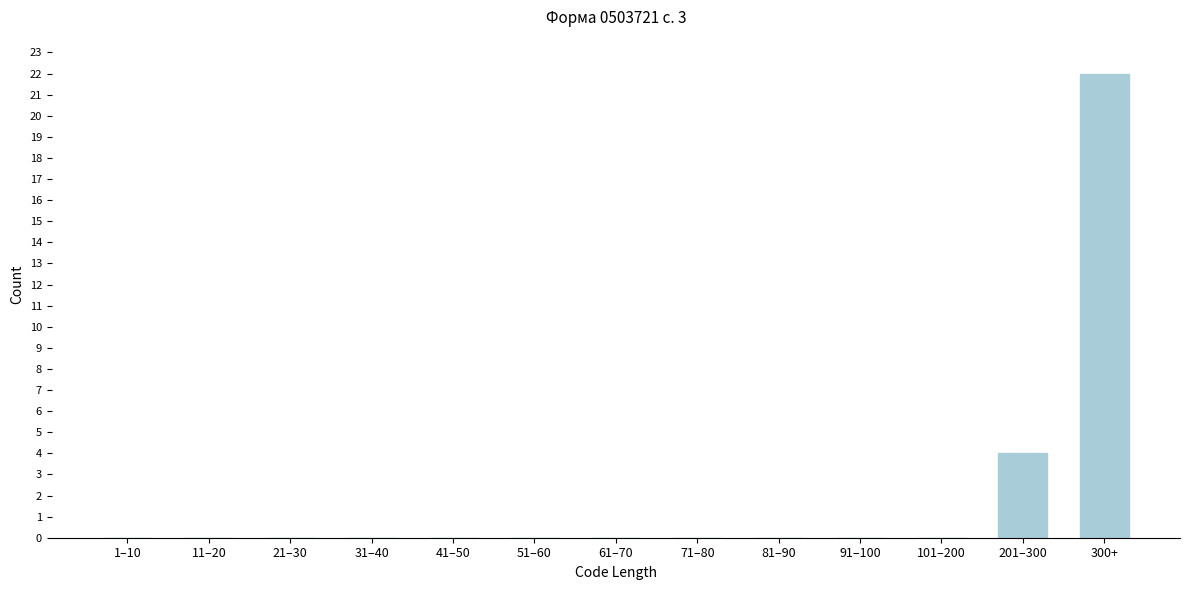

Reading right to left, list all the values displayed in this chart.

300+=22	201–300=4	101–200=0	91–100=0	81–90=0	71–80=0	61–70=0	51–60=0	41–50=0	31–40=0	21–30=0	11–20=0	1–10=0